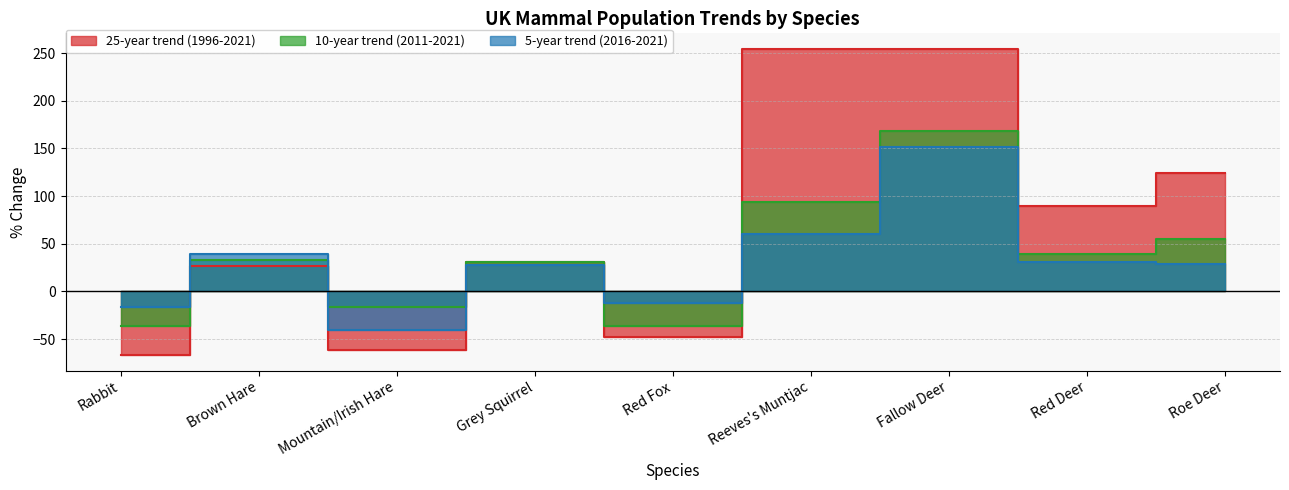

What are all the series names shown in the legend?

25-year trend (1996-2021), 10-year trend (2011-2021), 5-year trend (2016-2021)